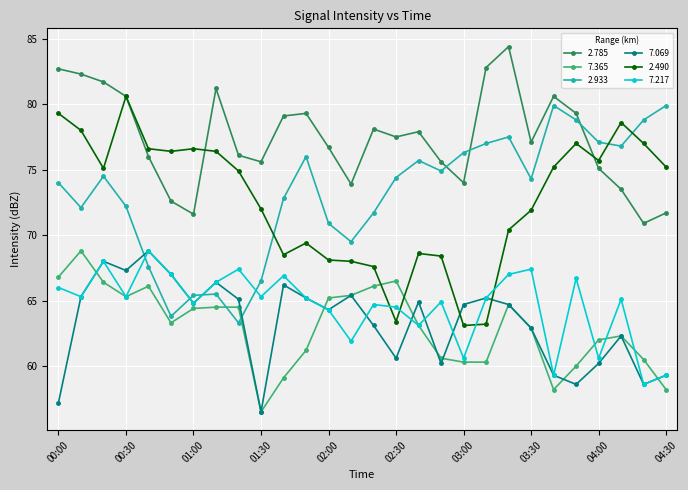

What are all the series names shown in the legend?

2.785, 7.365, 2.933, 7.069, 2.490, 7.217